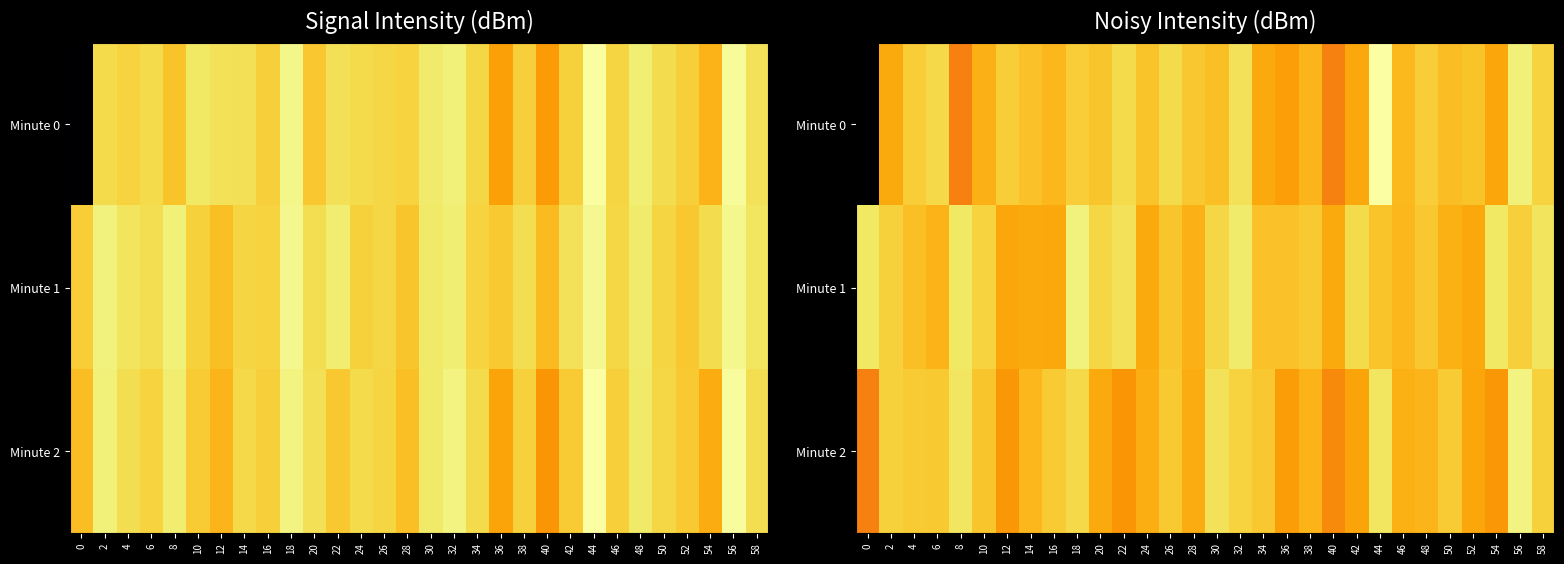

Rank the series by their maximum value, from highest to lowest.

Minute 0, Minute 2, Minute 1